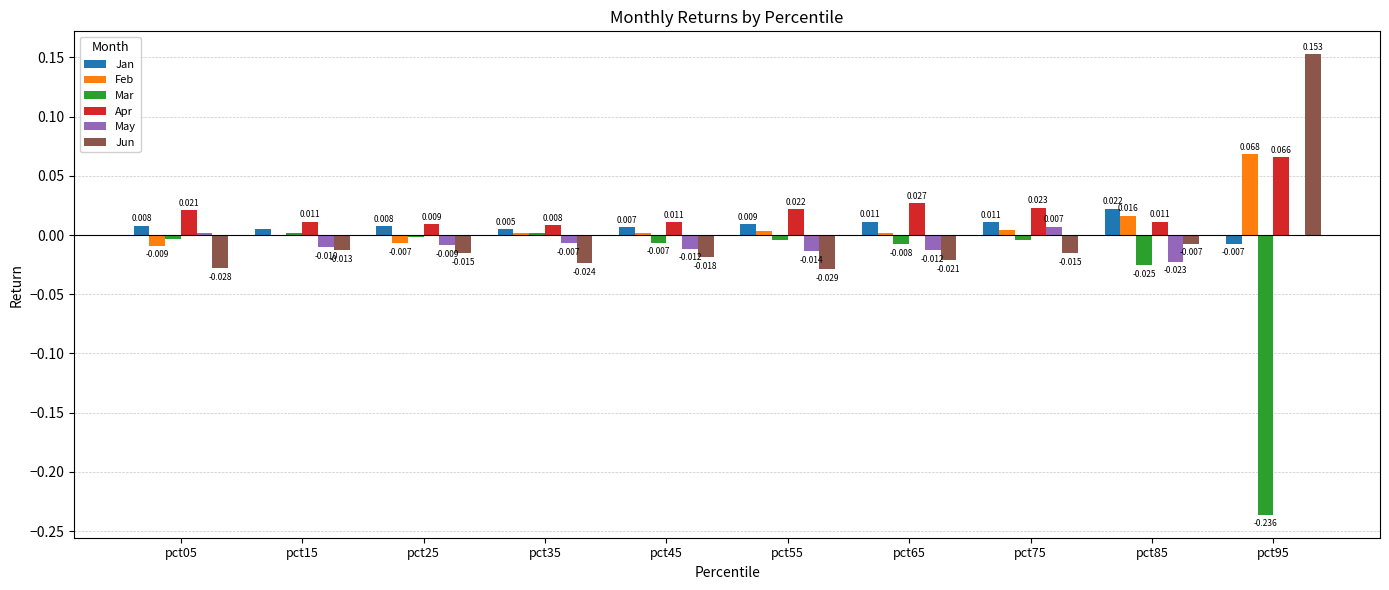

Which label corresponds to the largest value in the chart?

pct95